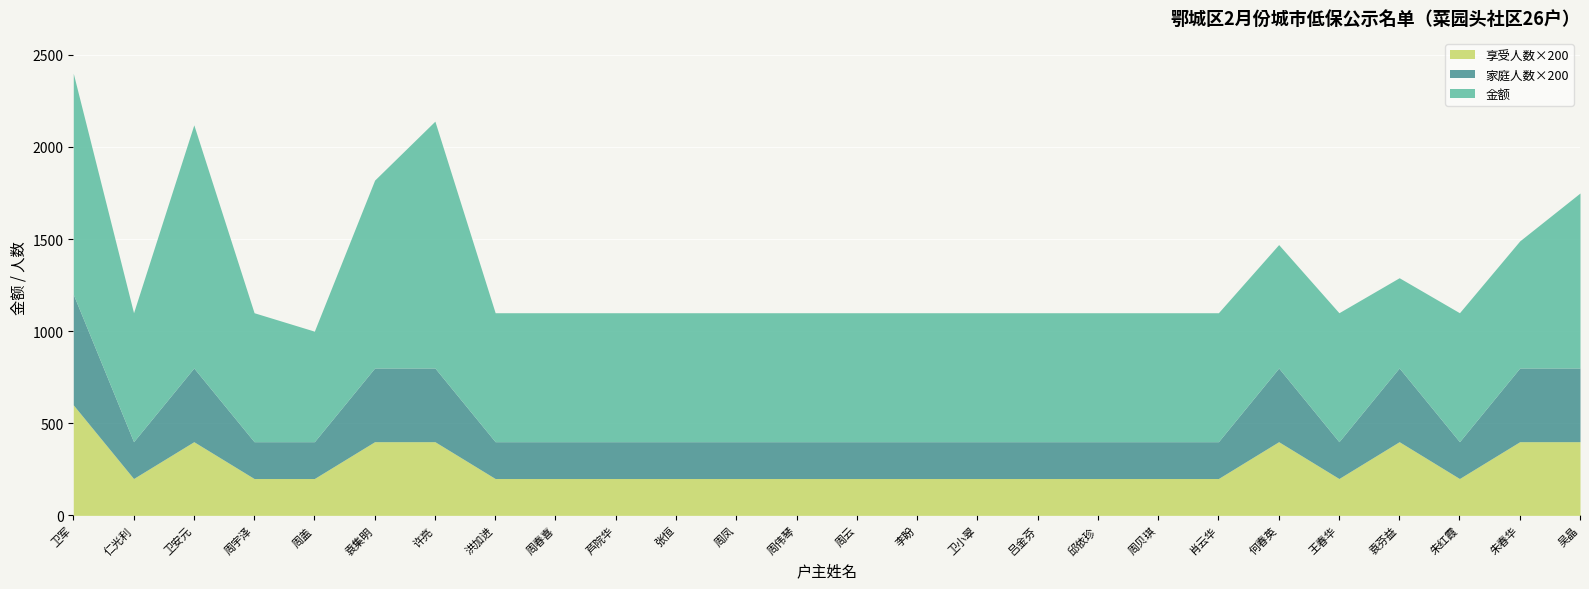

Reading right to left, transcribe all the data shown in this chart.

金额: 吴晶=950	朱春华=690	朱红霞=700	袁芬益=490	王春华=700	何春英=670	肖云华=700	周贝琪=700	邱依珍=700	吕金芬=700	卫小翠=700	李盼=700	周云=700	周伟琴=700	周凤=700	张恒=700	芦院华=700	周春喜=700	洪加进=700	许亮=1340	袁集明=1020	周盖=600	周宇泽=700	卫安元=1320	仁光利=700	卫军=1200
家庭人数: 吴晶=2	朱春华=2	朱红霞=1	袁芬益=2	王春华=1	何春英=2	肖云华=1	周贝琪=1	邱依珍=1	吕金芬=1	卫小翠=1	李盼=1	周云=1	周伟琴=1	周凤=1	张恒=1	芦院华=1	周春喜=1	洪加进=1	许亮=2	袁集明=2	周盖=1	周宇泽=1	卫安元=2	仁光利=1	卫军=3
享受人数: 吴晶=2	朱春华=2	朱红霞=1	袁芬益=2	王春华=1	何春英=2	肖云华=1	周贝琪=1	邱依珍=1	吕金芬=1	卫小翠=1	李盼=1	周云=1	周伟琴=1	周凤=1	张恒=1	芦院华=1	周春喜=1	洪加进=1	许亮=2	袁集明=2	周盖=1	周宇泽=1	卫安元=2	仁光利=1	卫军=3